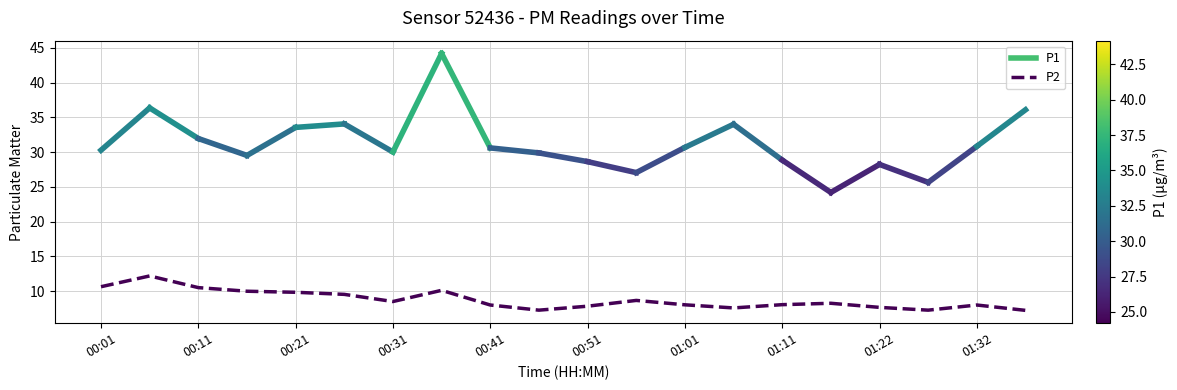

What is the maximum value shown in the chart?

12.2